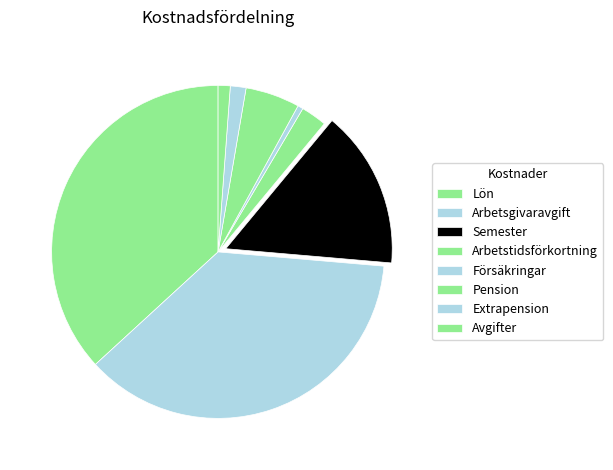

The Arbetsgivaravgift slice represents 37% of the pie. True or false?

True